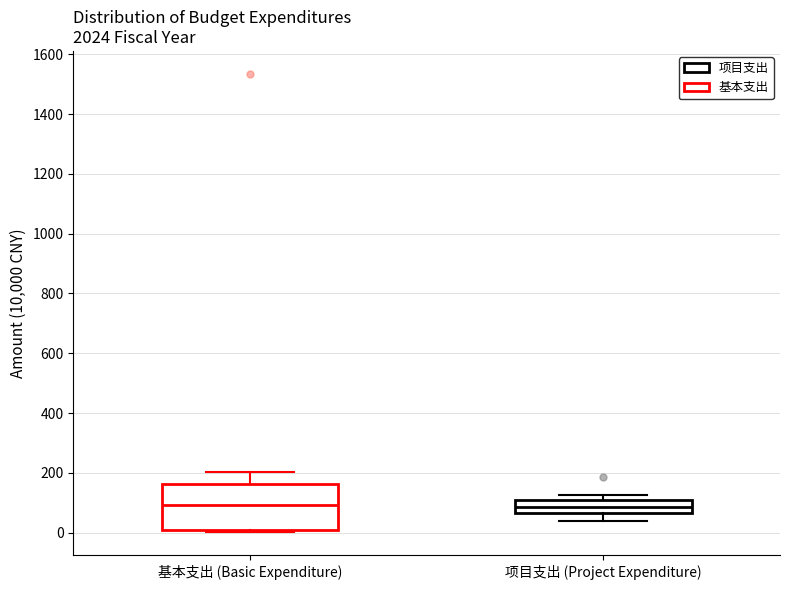

Reading left to right, transcribe this box plot: for each box, give where its median line is, the range the box spans, and where its two whiskers end, as read against the y-axis. The values are not printed on the chart, so give them approximately, as read against the axis.

基本支出 (Basic Expenditure): median 100, box 0 to 160, whiskers 0 (just below the box's lower edge) to 200
项目支出 (Project Expenditure): median 80, box 60 to 100, whiskers 40 to 120